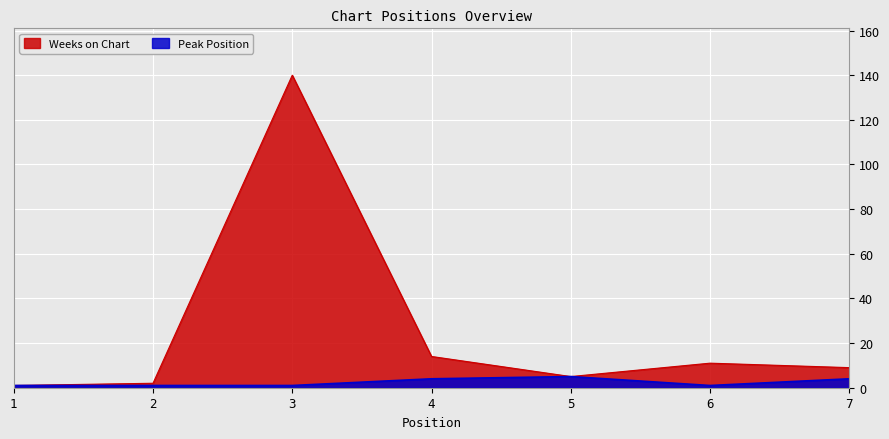

What is the average value of the Peak Position series?

2